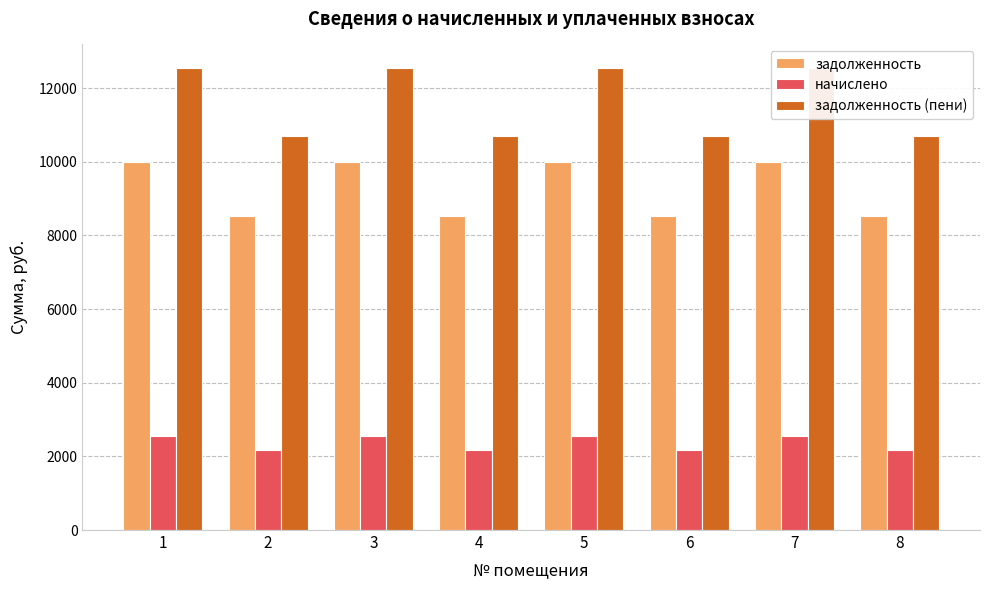

What is the difference between the maximum and second lowest values in the задолженность series?

1487.0